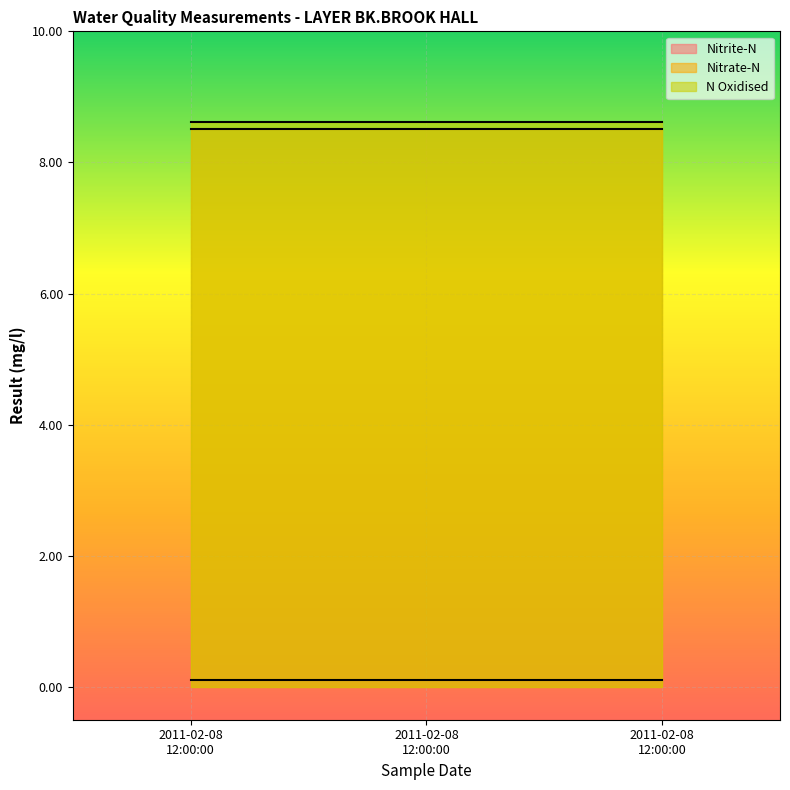

Which series has the largest total across all categories?

N Oxidised